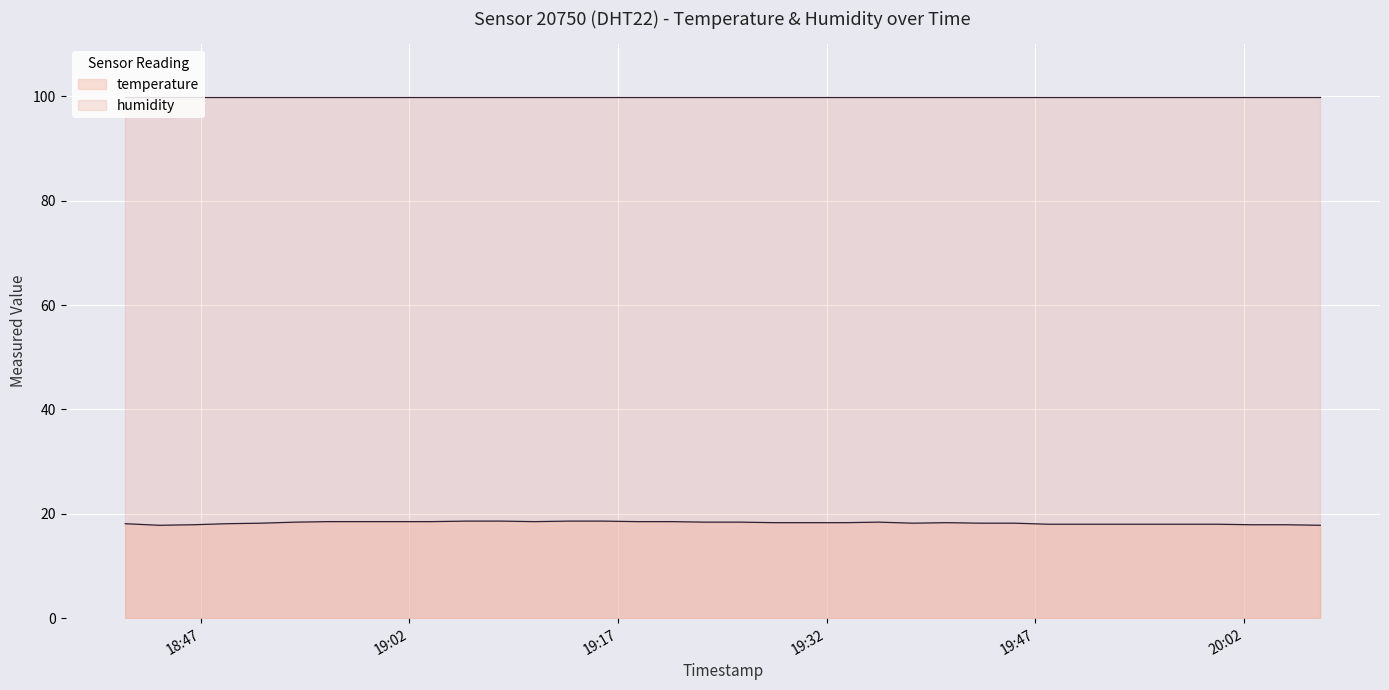

What is the difference between the maximum and minimum values?

0.8